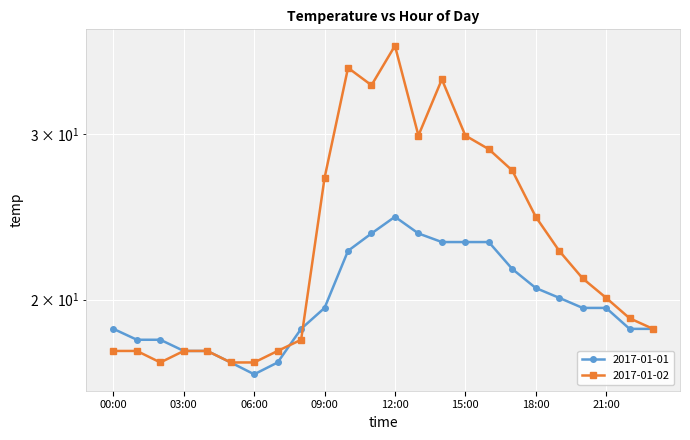

How many lines are shown in the chart?

2